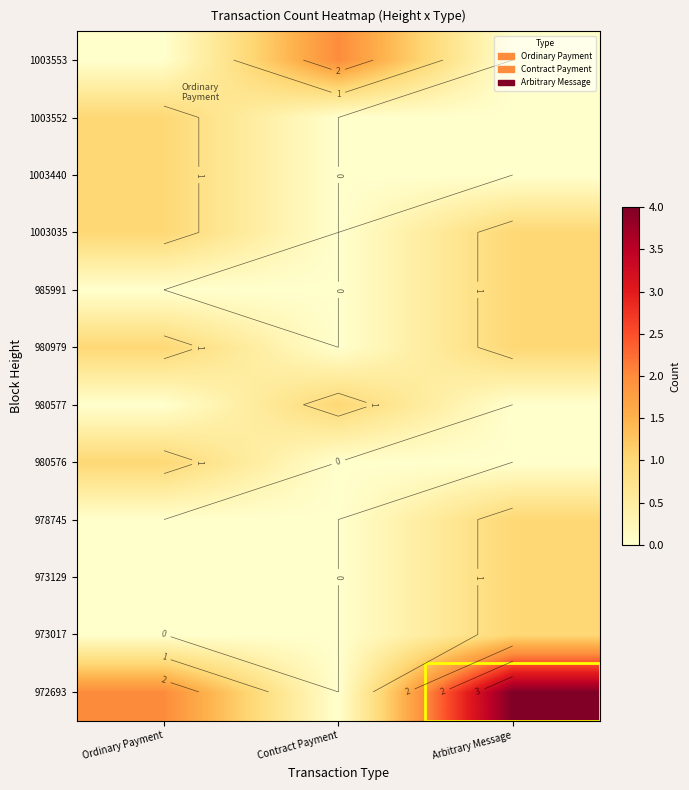

At Contract Payment, list the series in order from largest to smallest.

1003553, 980577, 972693, 973017, 973129, 978745, 980576, 980979, 985991, 1003035, 1003440, 1003552